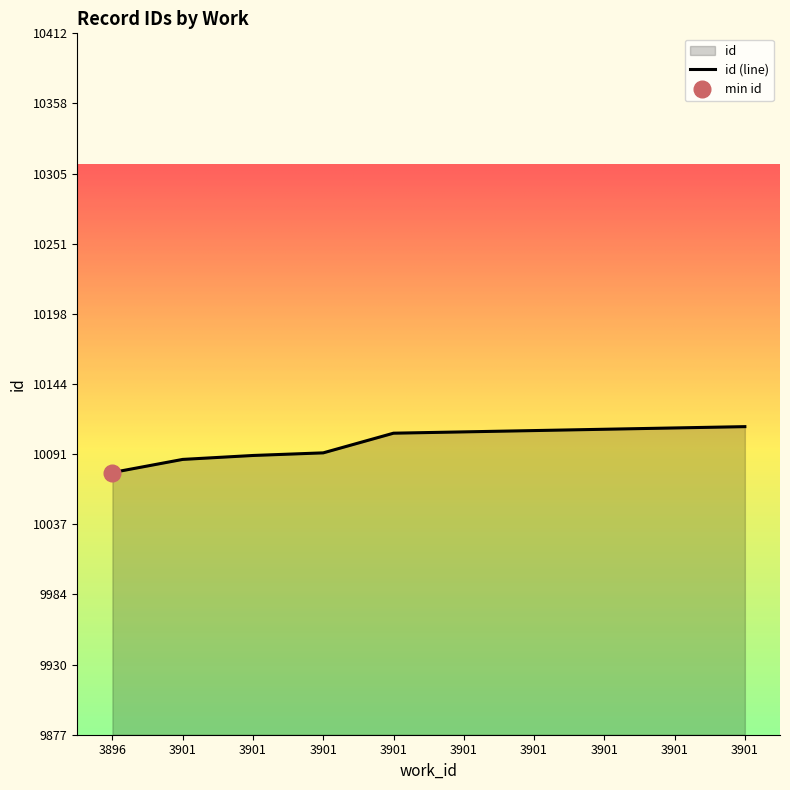

Between 3896 and 3901, which is larger?

3901